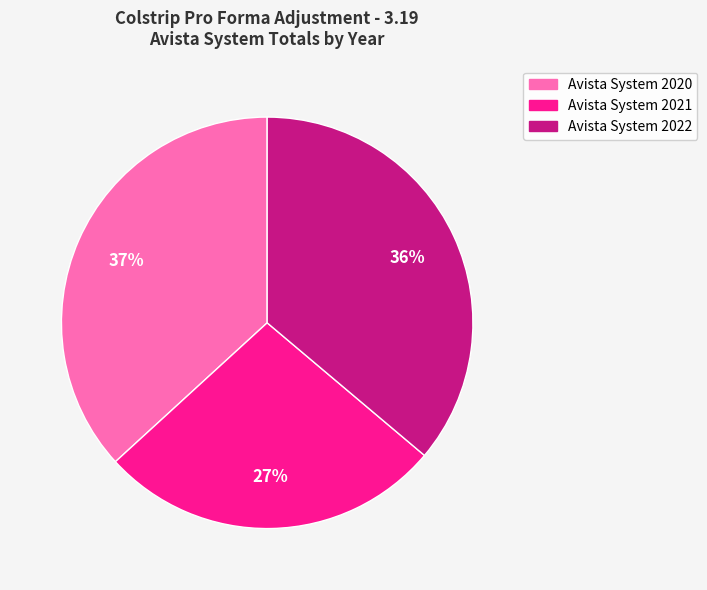

Combined, do Avista System 2022 and Avista System 2020 account for over 50%?

Yes